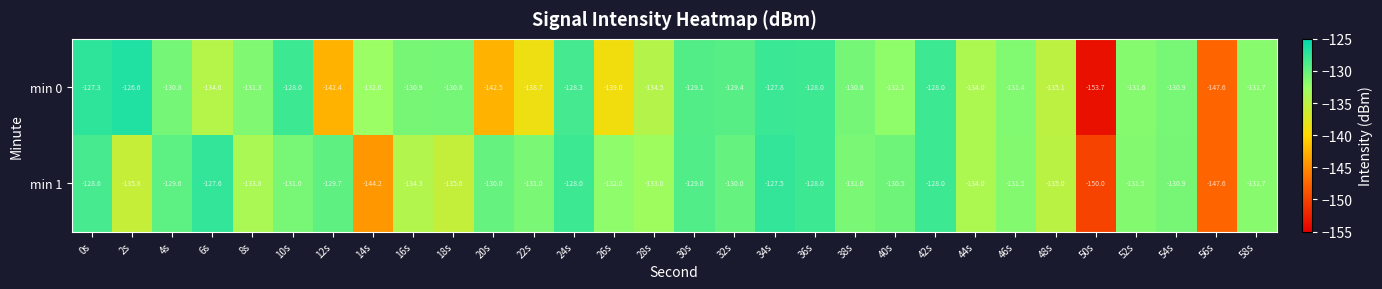

What is the approximate value of min 0 at 40s?

-132.1